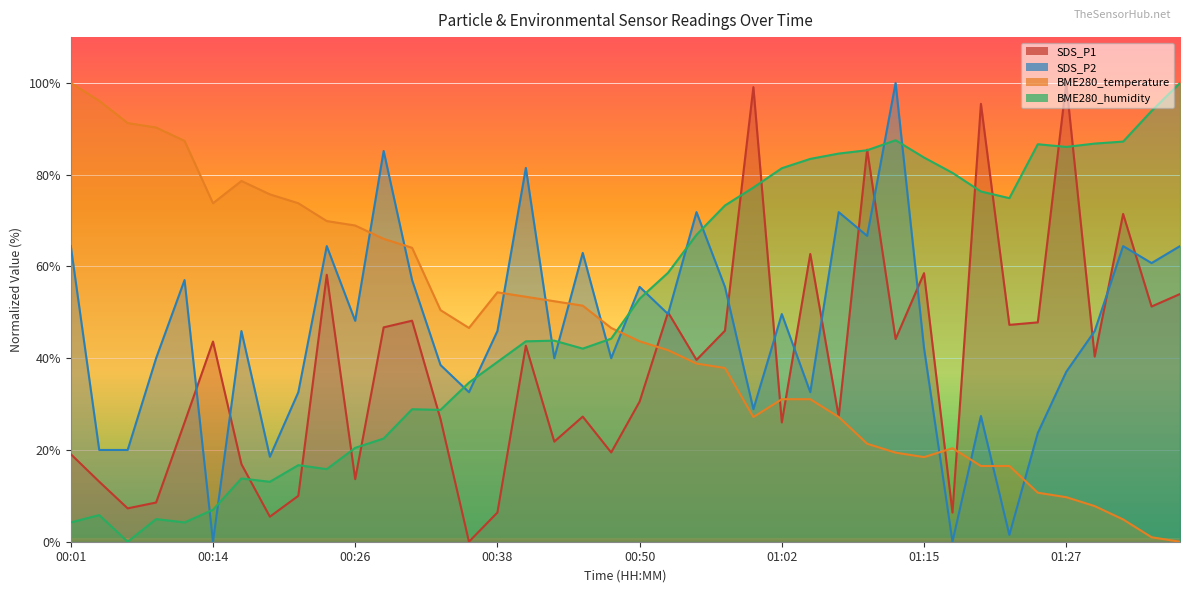

Where is the first local minimum for BME280_temperature?

00:14